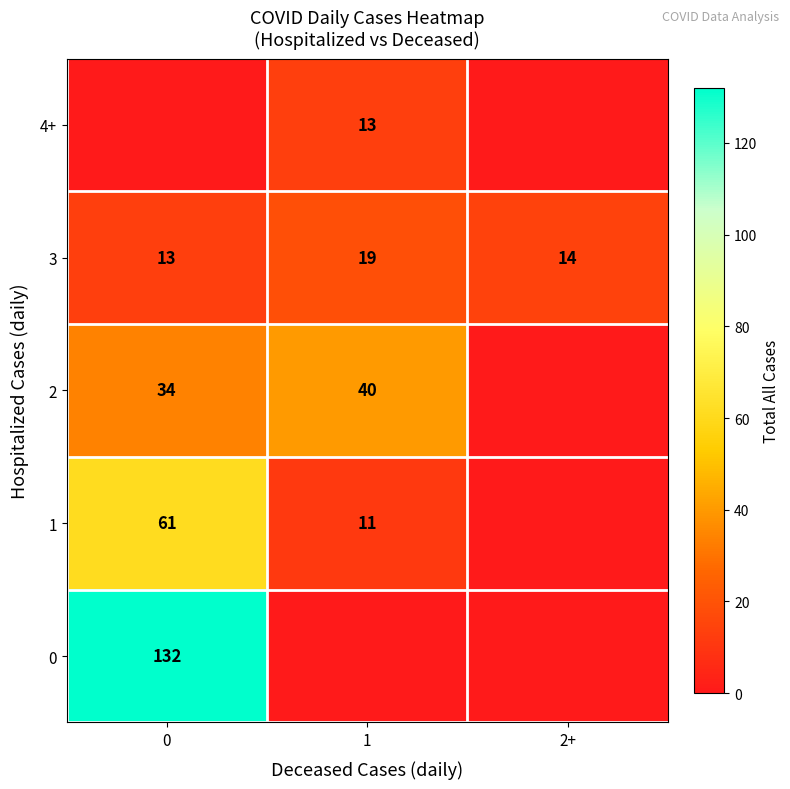

What is the lowest value of the 3 series?

13